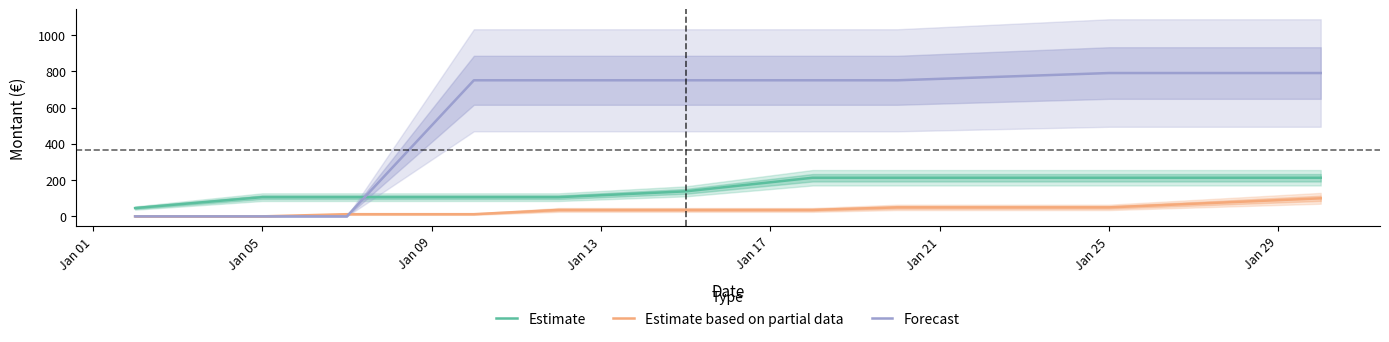

True or false: Estimate based on partial data and Estimate cross at least once.

False